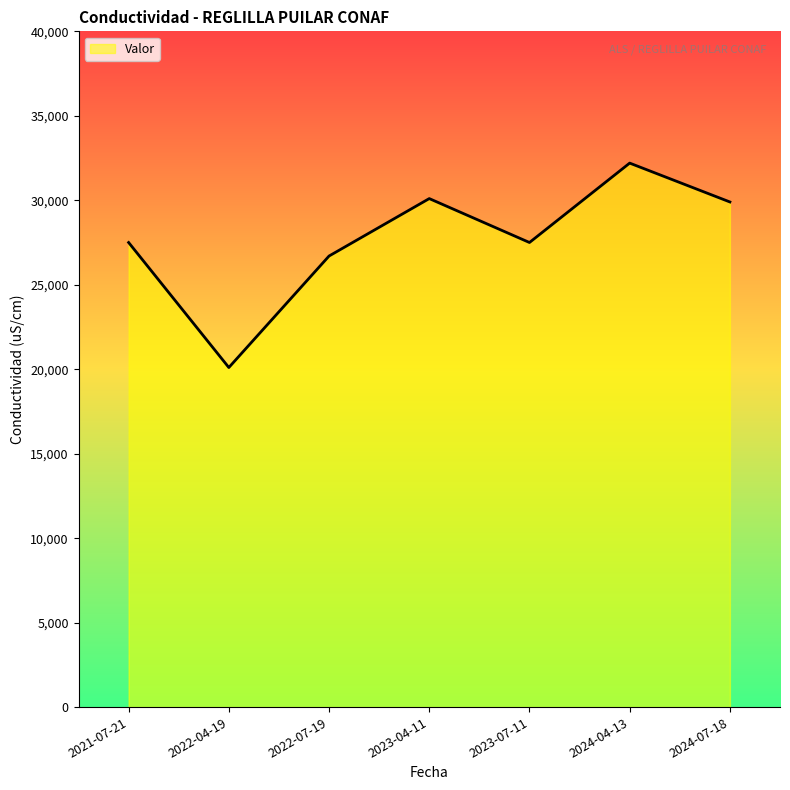

How many interior local valleys (lower than both neighbors) does the data have?

2